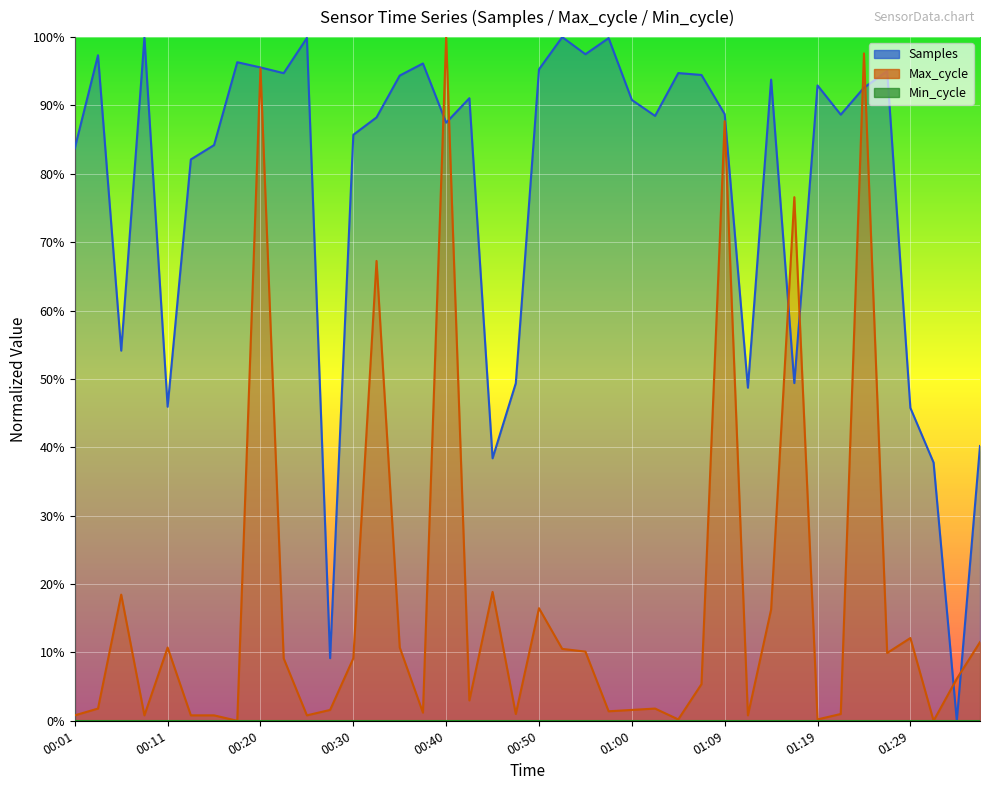

Which series has the largest total across all categories?

Samples